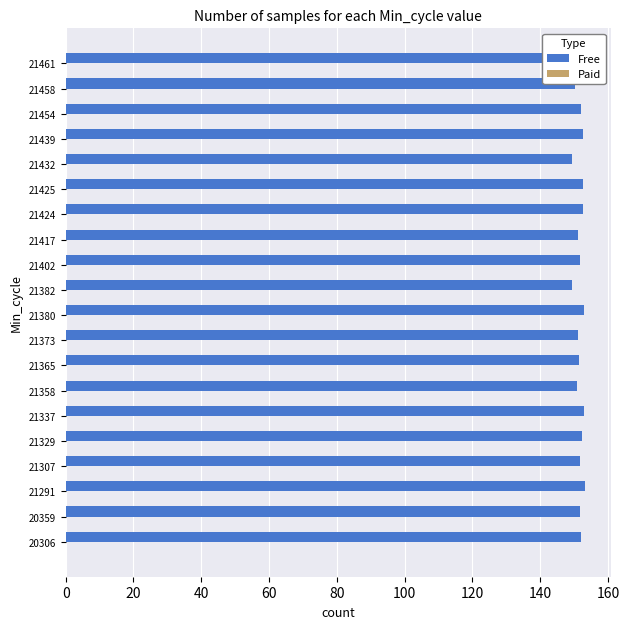

The Free series shows 151.9 at 21461. True or false?

True